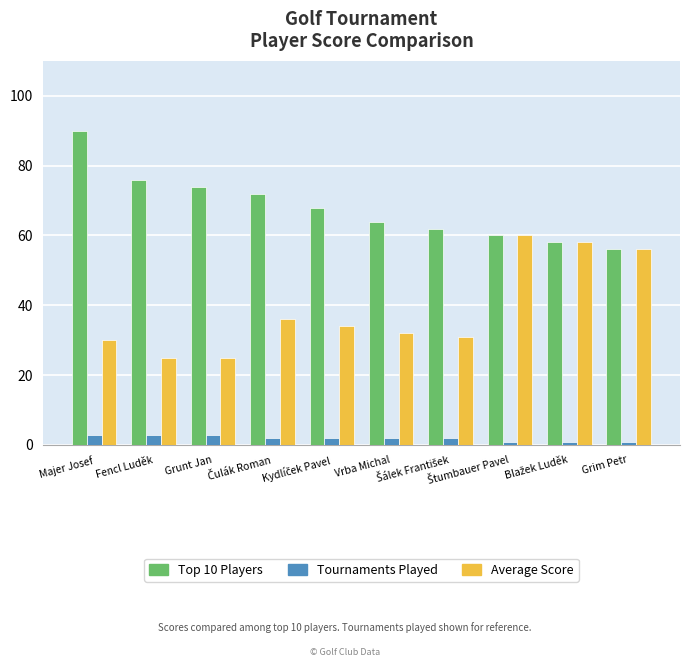

Rank the series by their average value, from highest to lowest.

Top 10 Players, Average Score, Tournaments Played